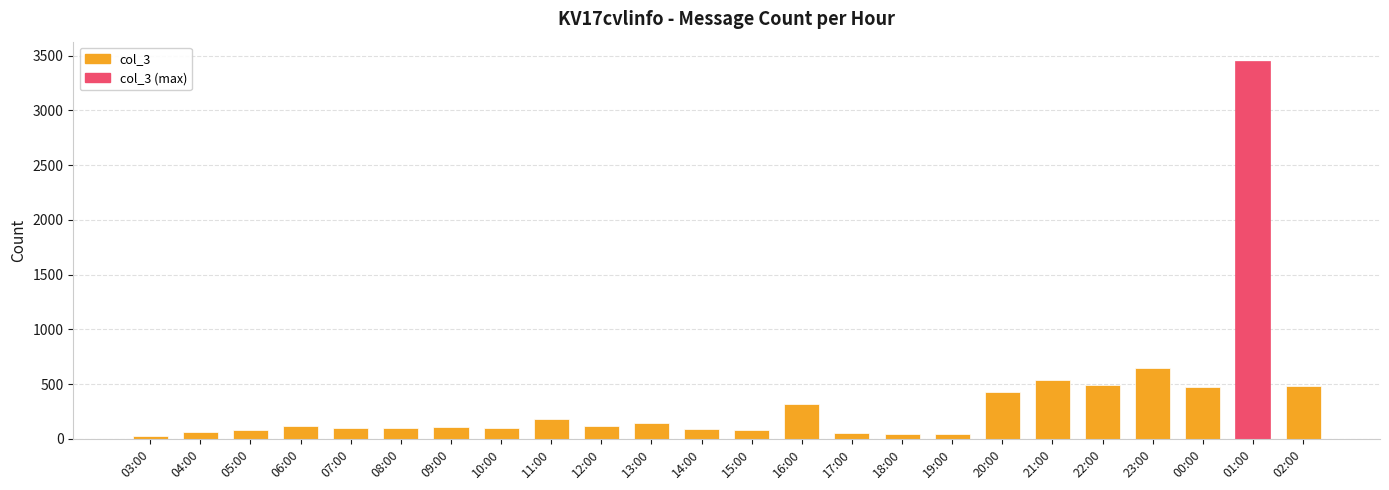

What is the difference between the maximum and second lowest values?

3408